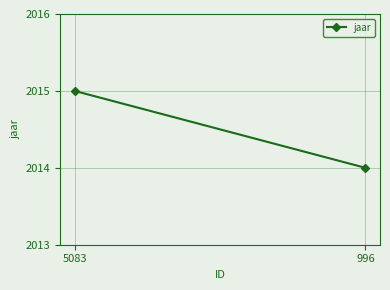

Rank the categories by value from highest to lowest.

5083, 996